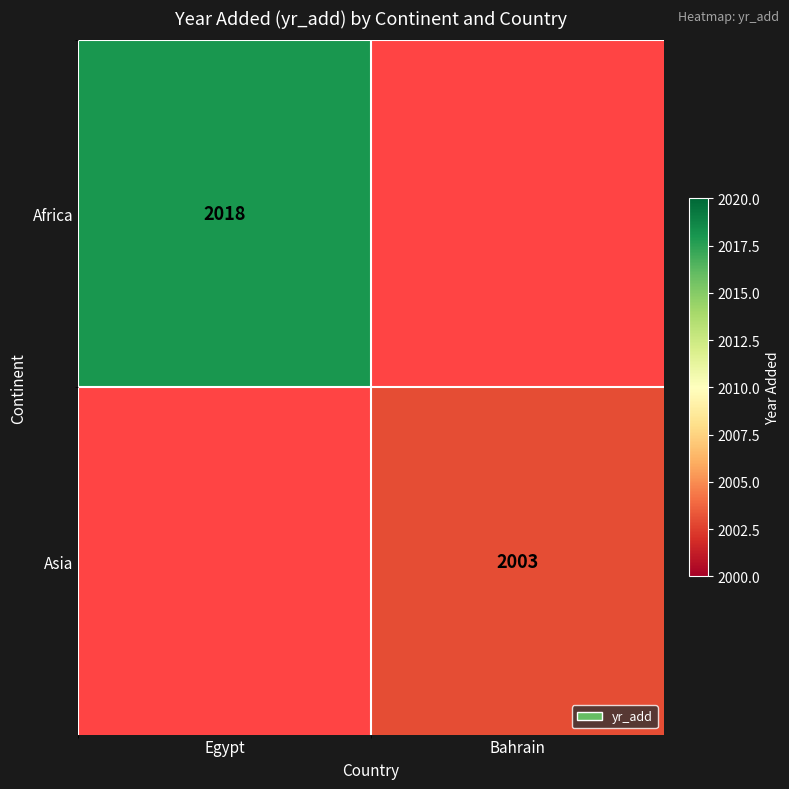

At how many categories does at least one series exceed 2004?

1